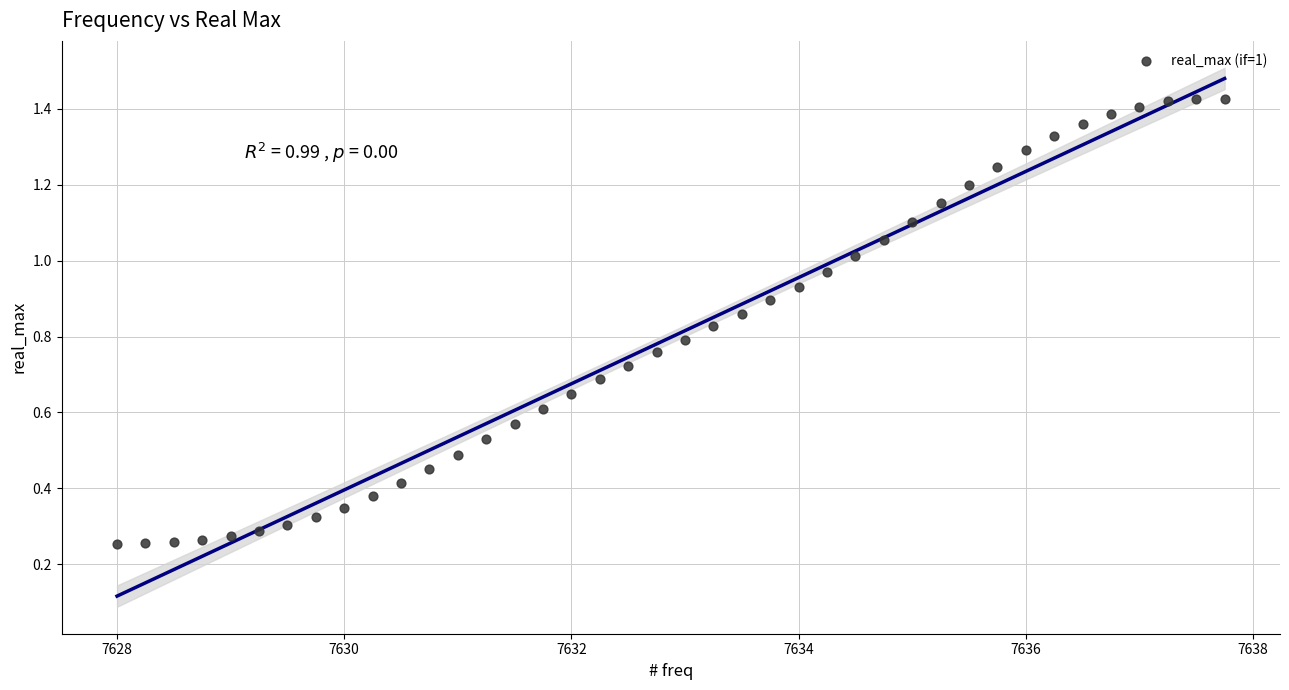

What is the range of X values (max minus min)?

9.8